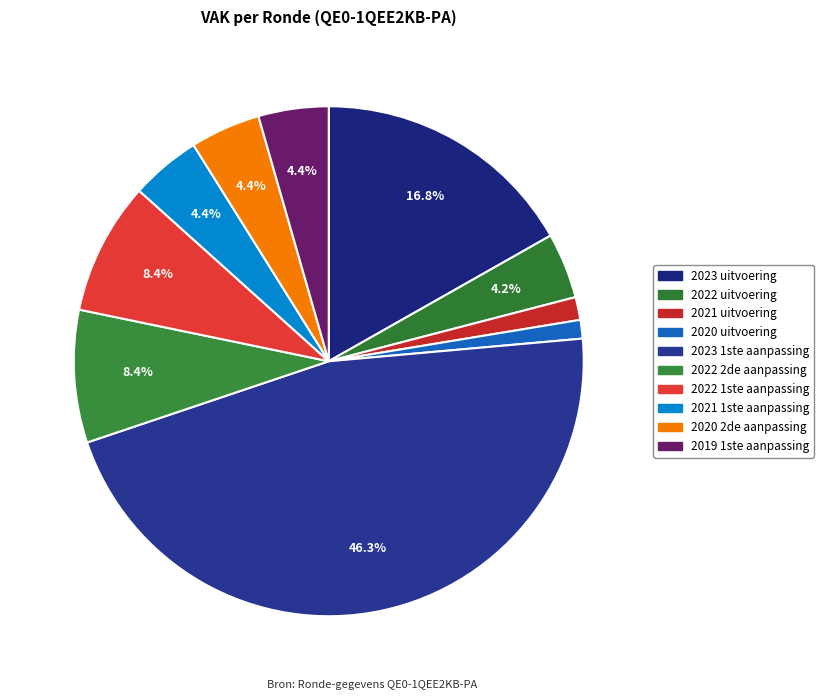

How many segments does this pie chart have?

10